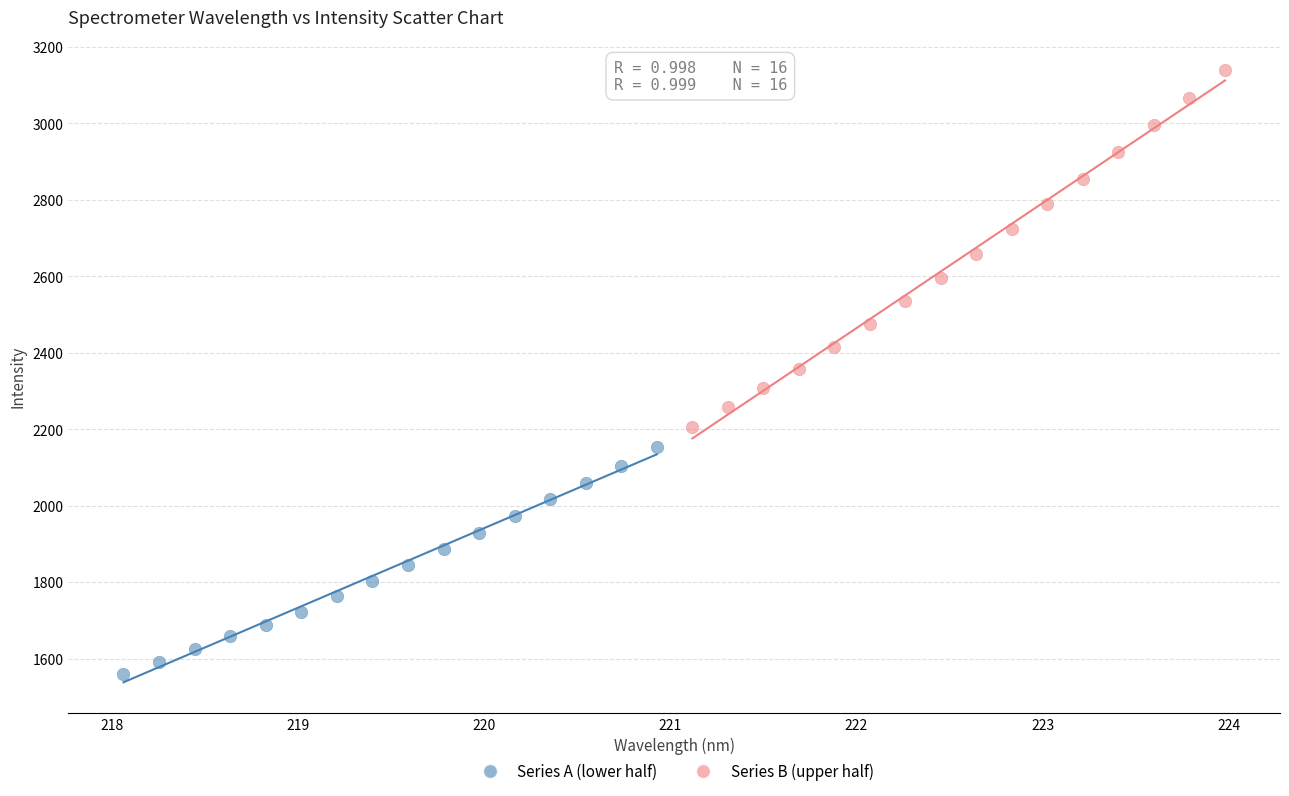

What are all the series names shown in the legend?

Series A (lower half), Series B (upper half)